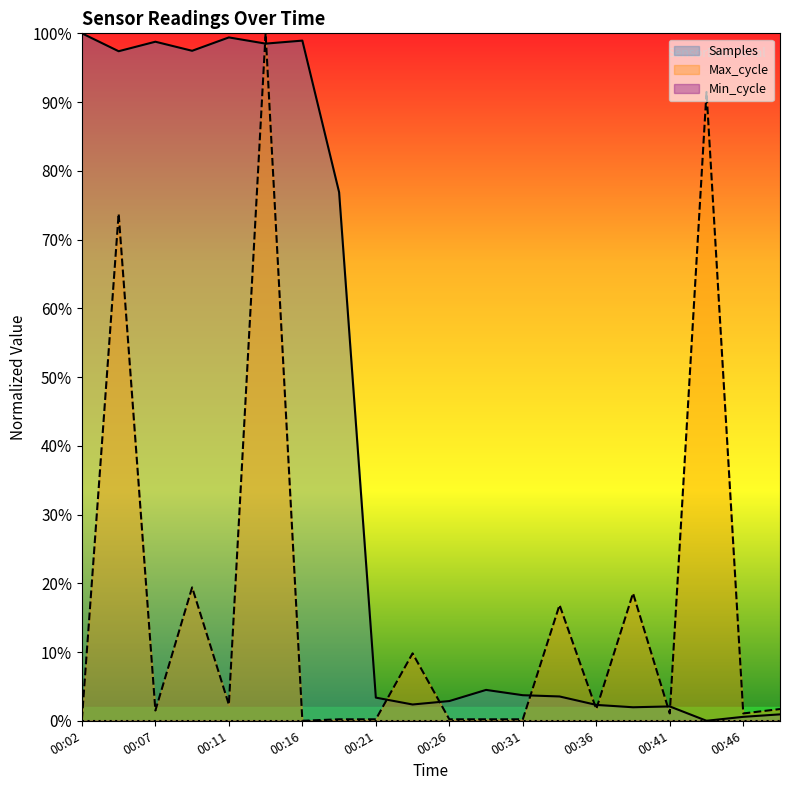

The value of Max_cycle at 00:49 is 0.0. True or false?

False